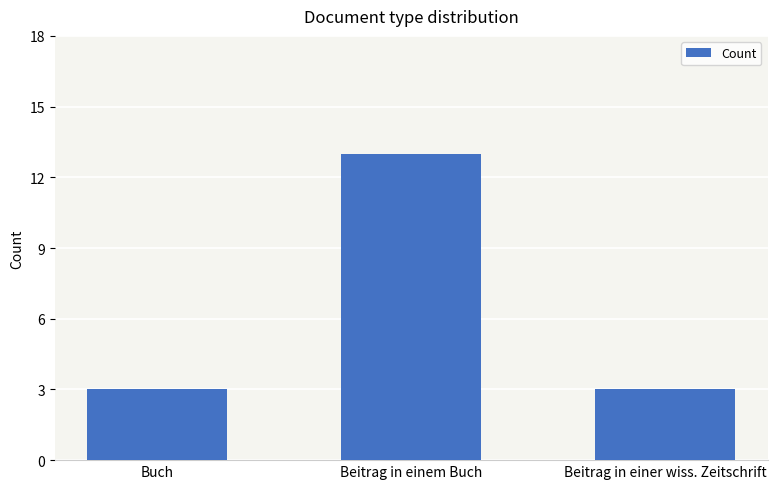

How many values are between 3 and 13?

3